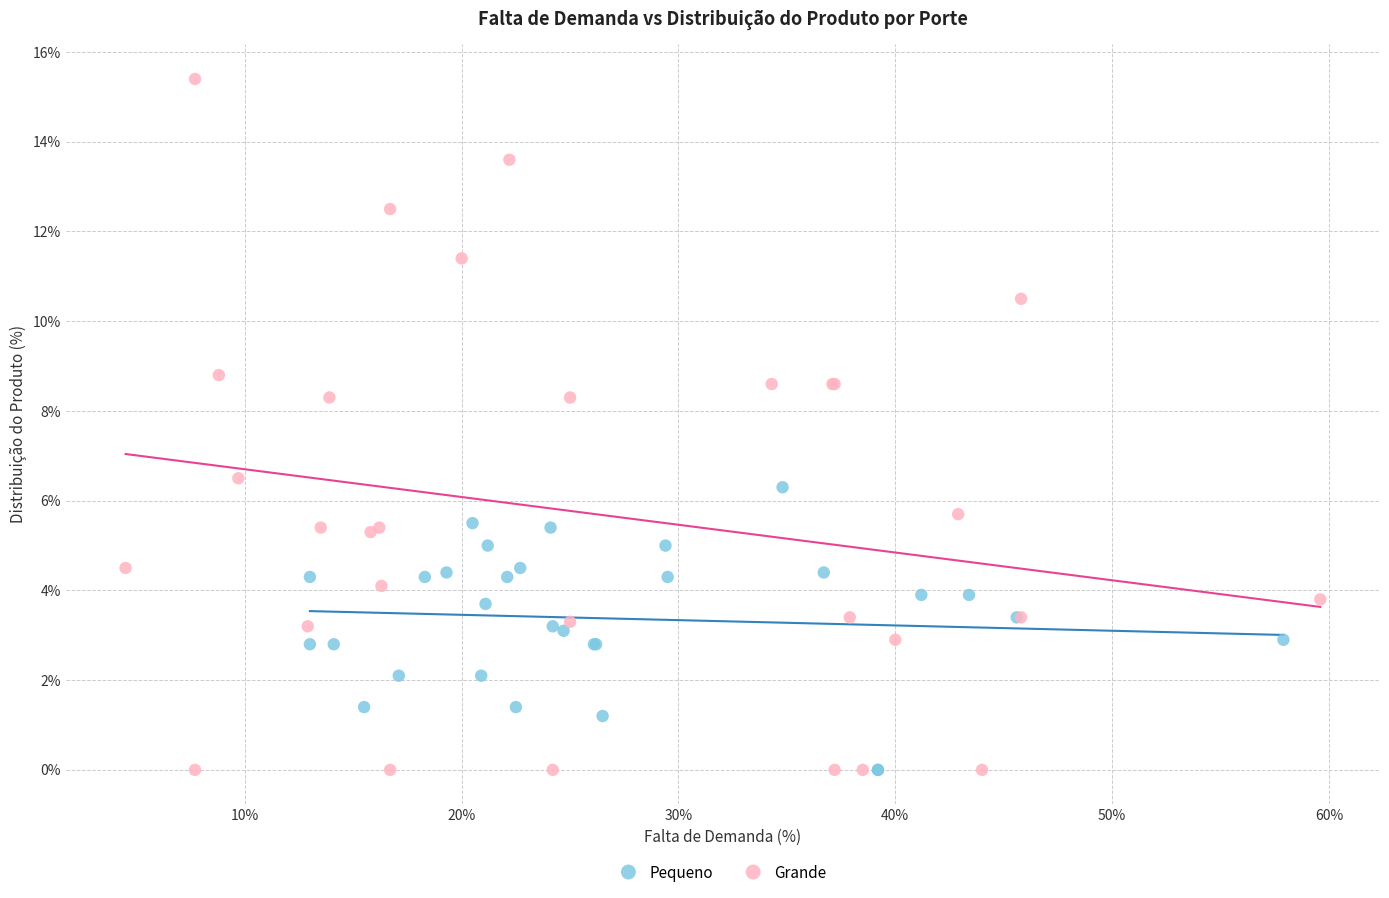

Which series has the widest spread of Y values?

Grande